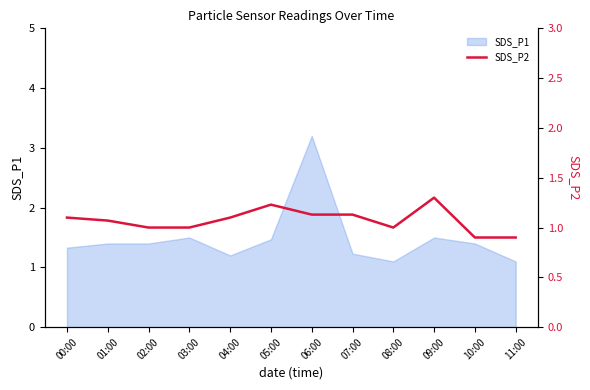

What position from the left is 08:00?

9